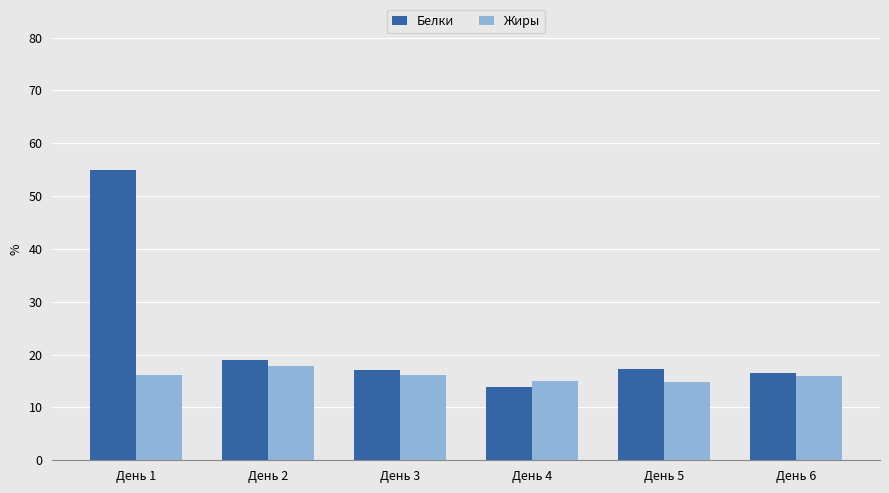

Count the number of categories in the chart.

6